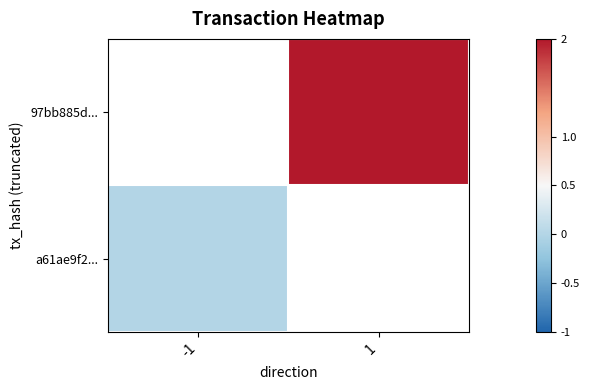

List the series in order of their peak value, highest first.

97bb885d..., a61ae9f2...